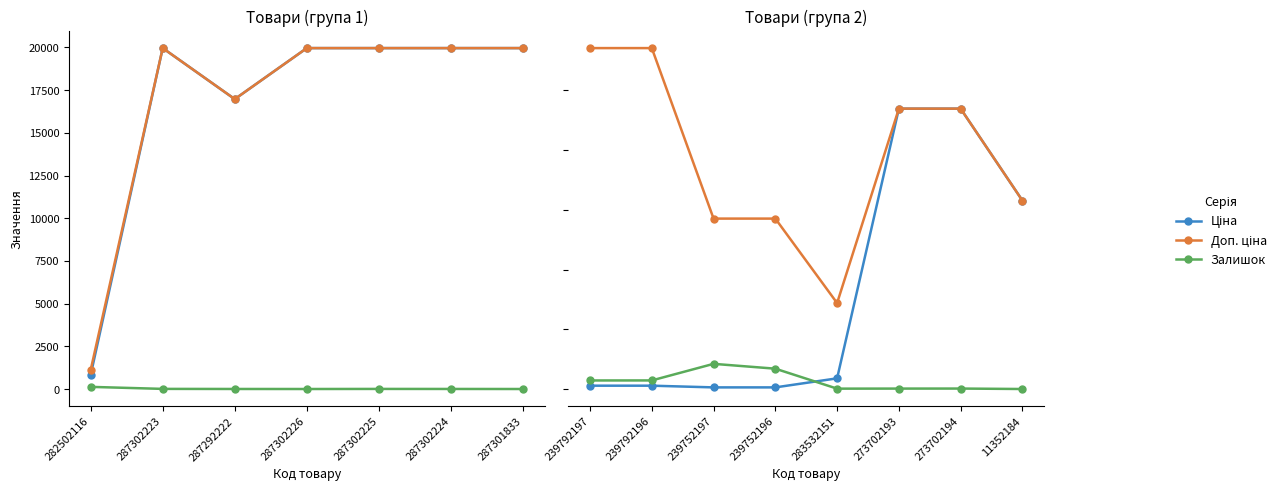

Count the number of categories in the chart.

8